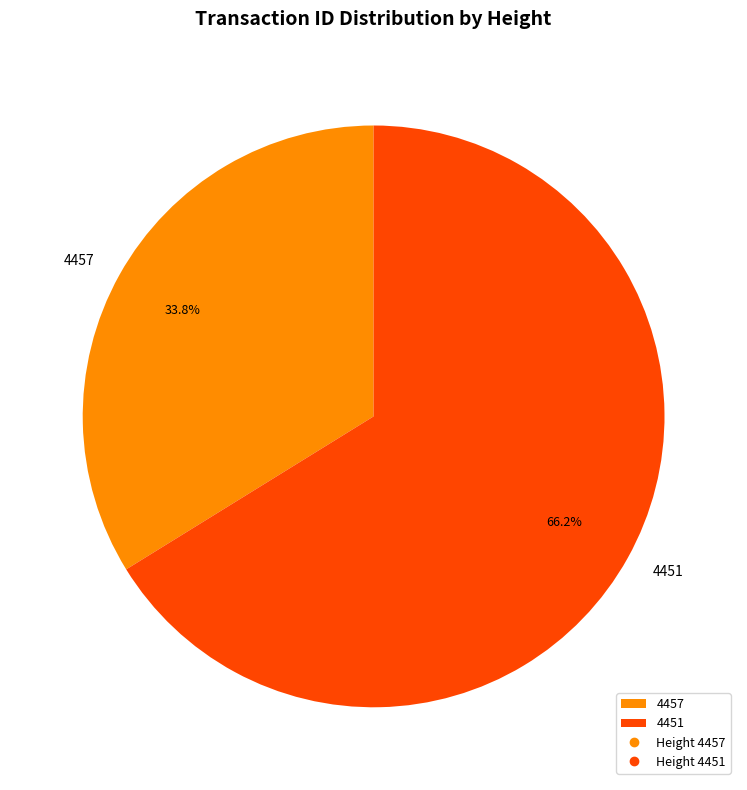

Does 4451 represent more than half of the total?

Yes